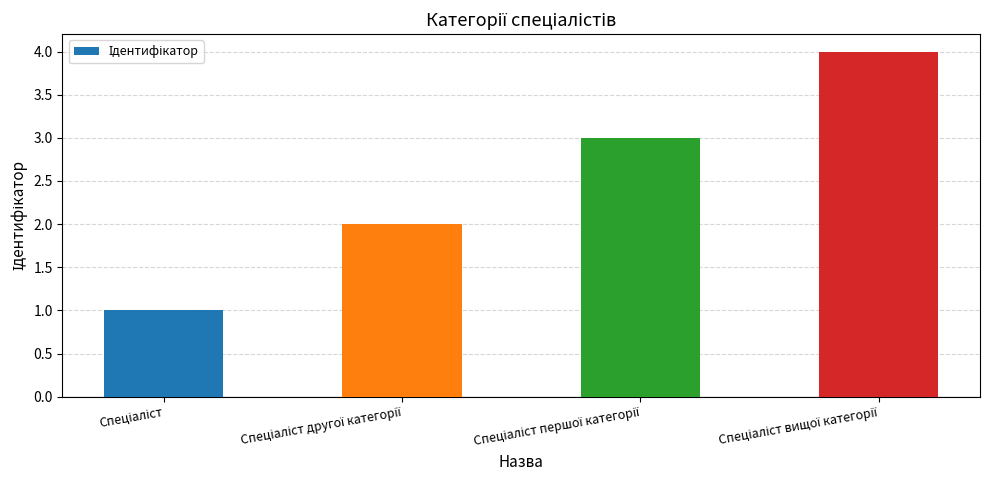

What is the greatest value displayed?

4